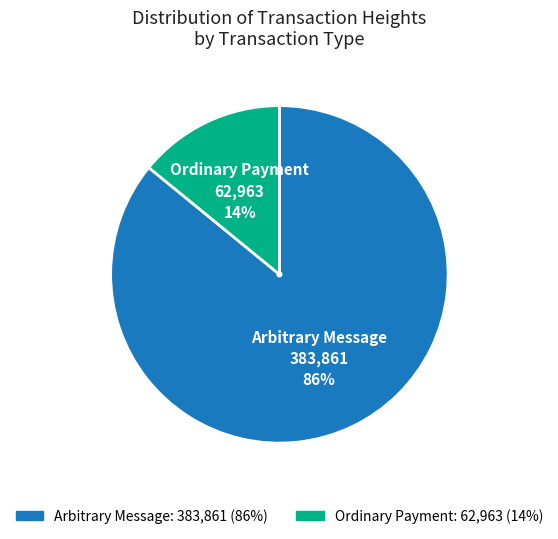

Is it true that Arbitrary Message is 72% of the pie?

False